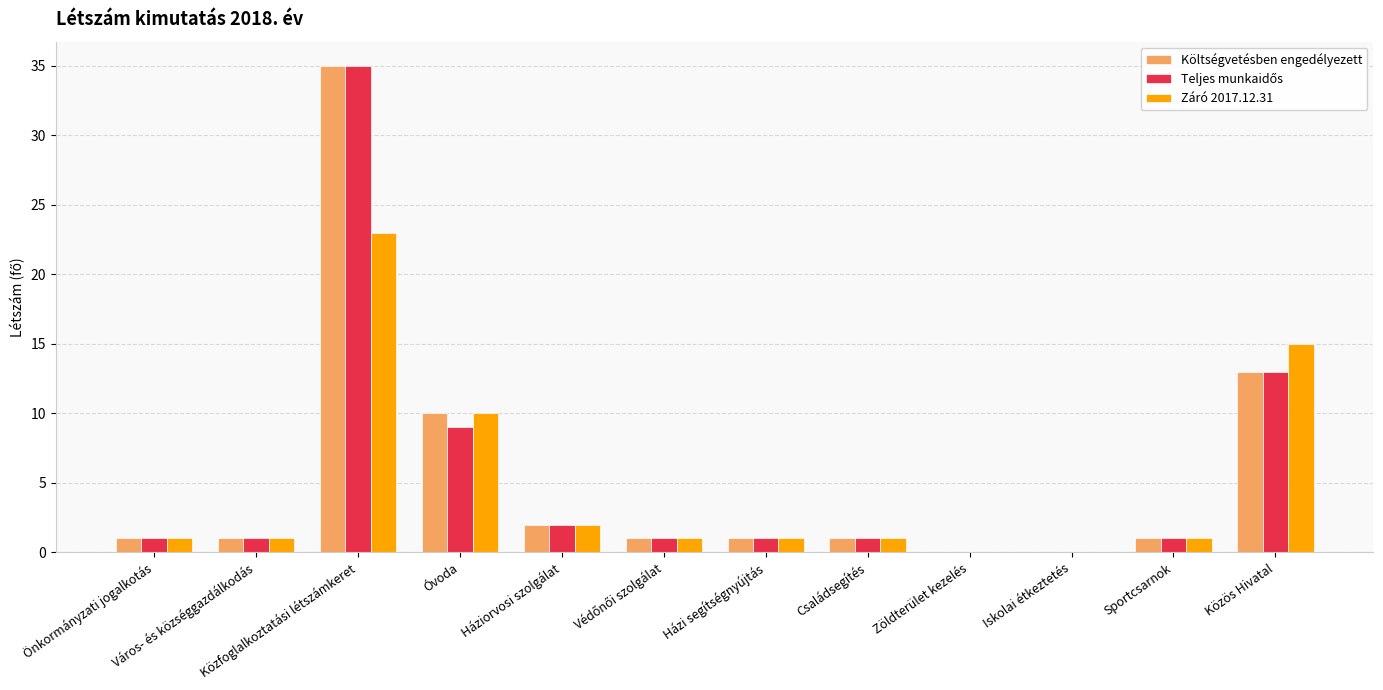

Where is Záró 2017.12.31 nearest to the value 11?

Óvoda